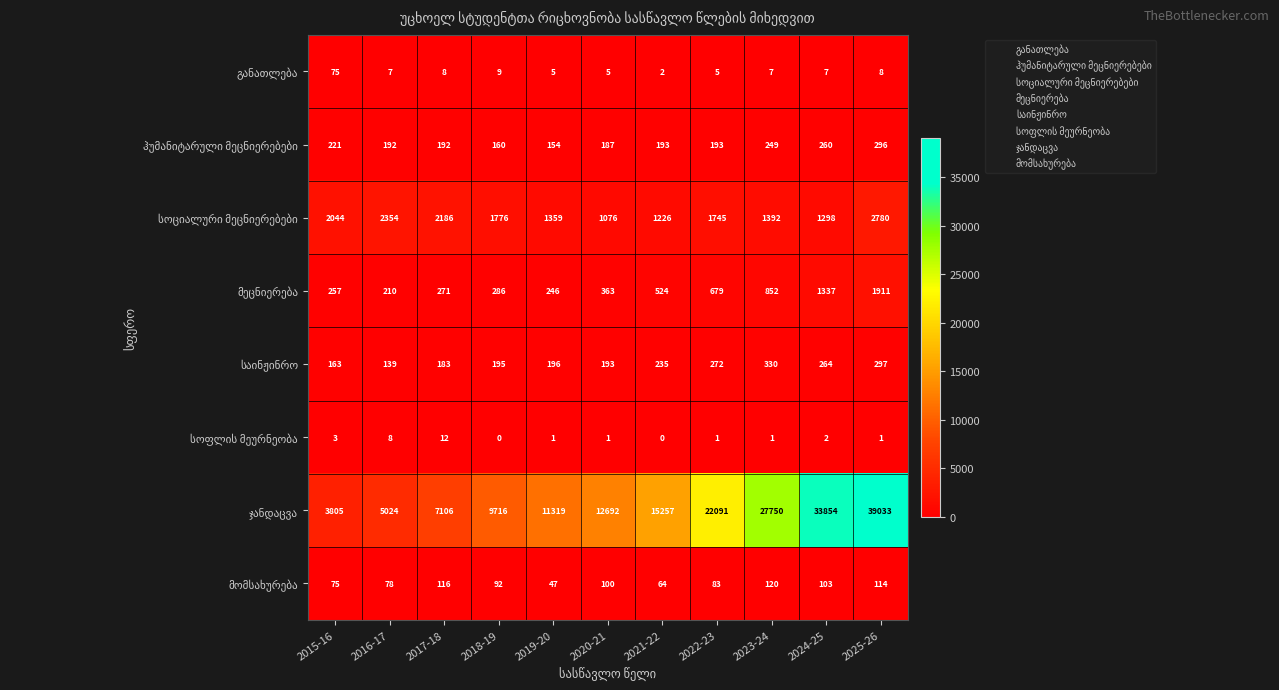

What is the total value across all series at 2019-20?

13327